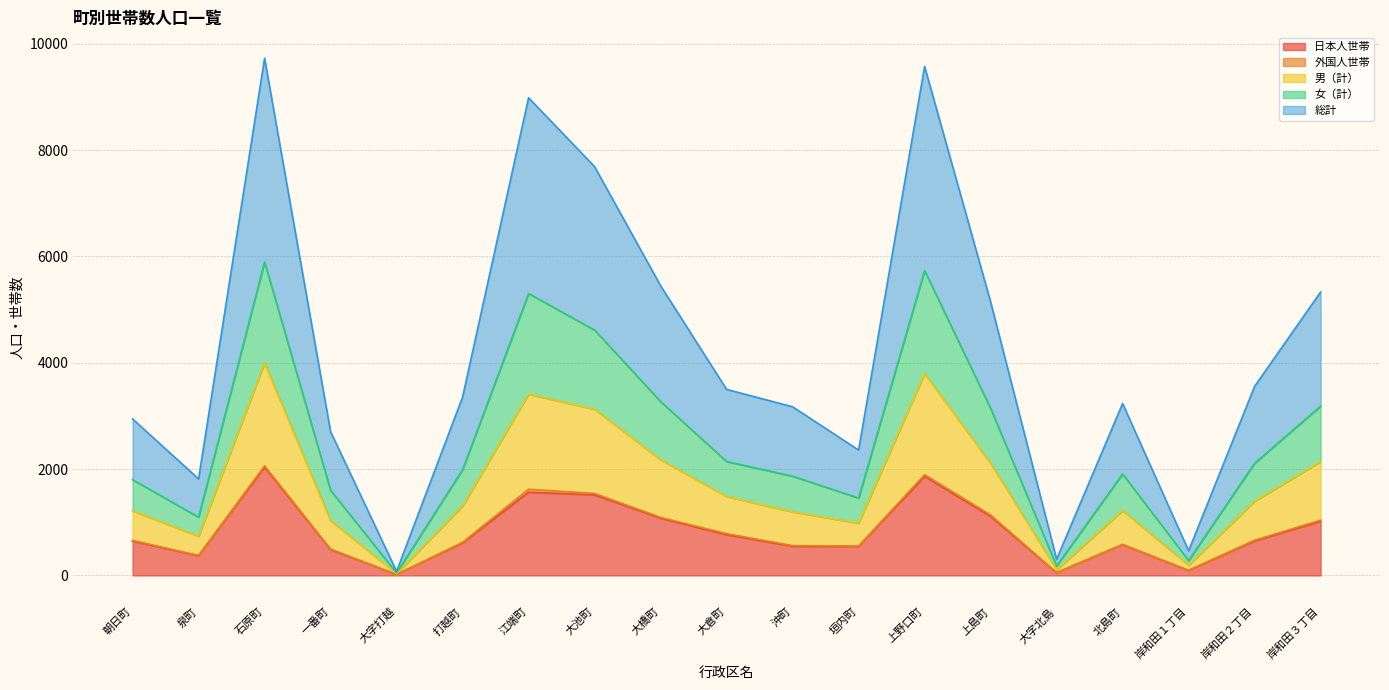

How many data points does each series have?

19